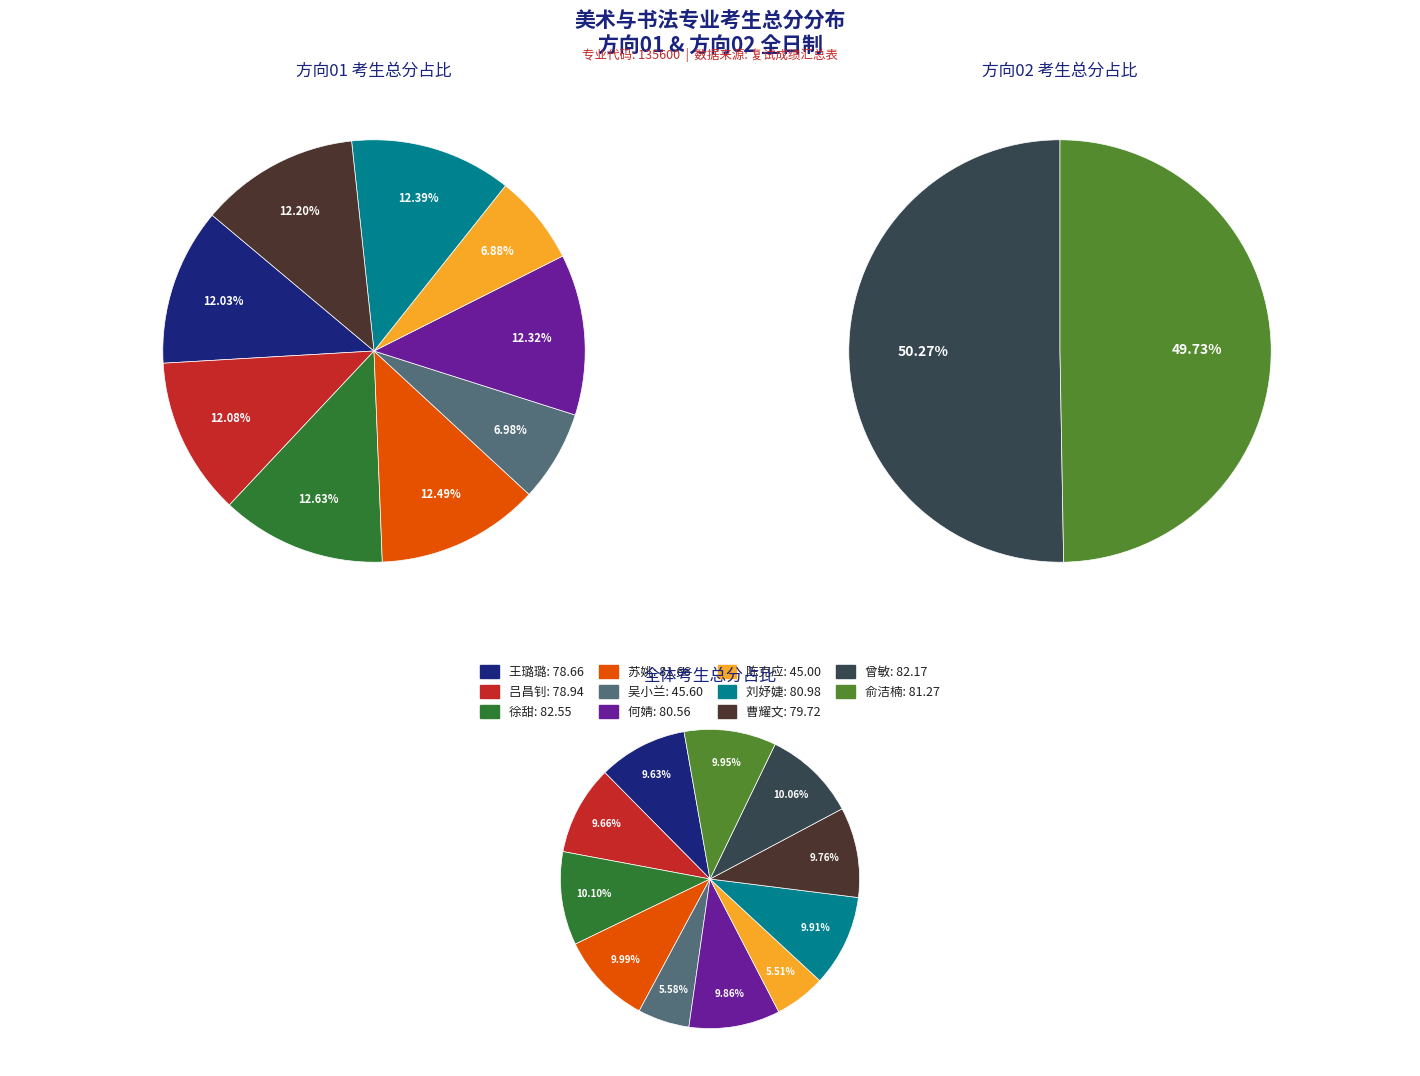

What percentage is NOT represented by 徐甜?

89.9%